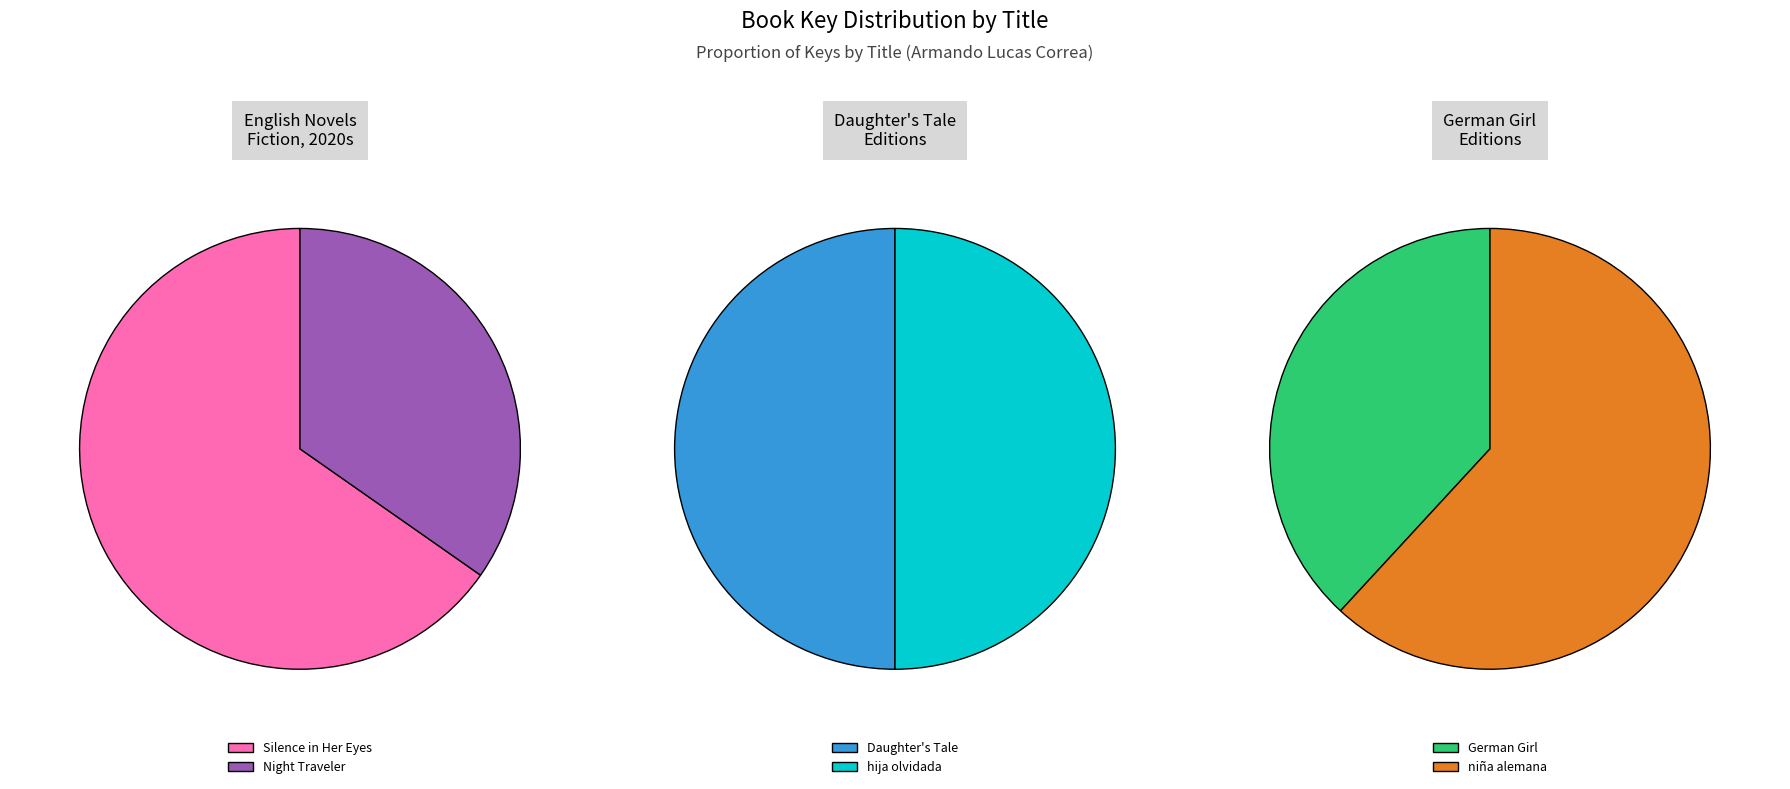

Count the number of slices in the pie.

6